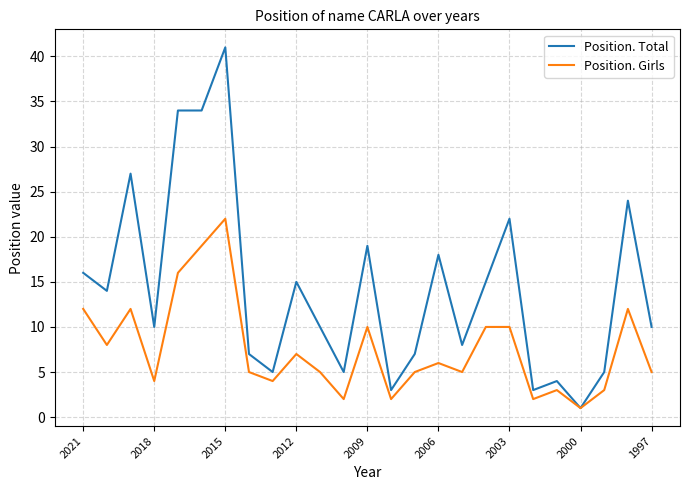

List the series in order of their overall mean, lowest first.

Position. Girls, Position. Total